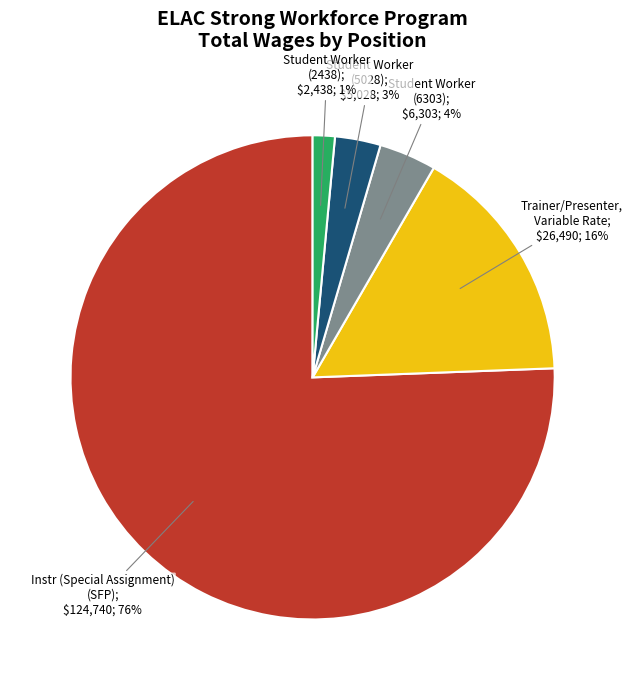

How many segments does this pie chart have?

5